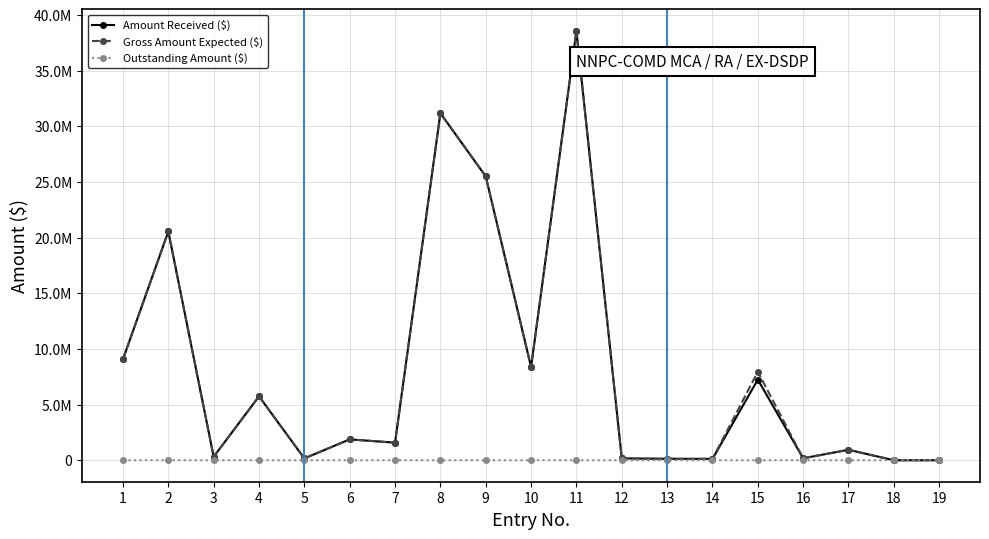

Does the chart have visible grid lines?

Yes